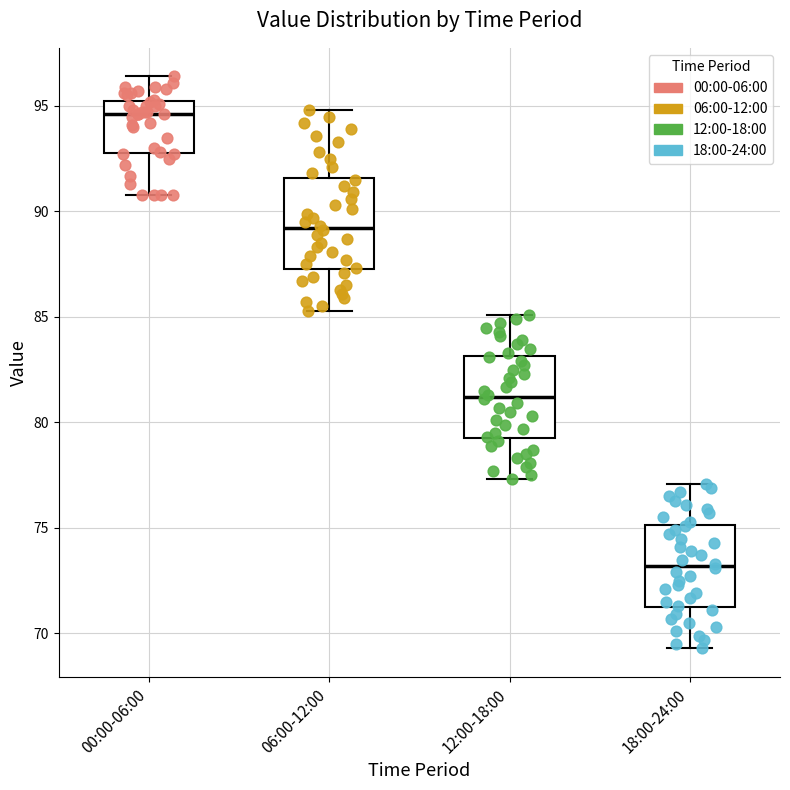

Where does the upper whisker of the box for 18:00-24:00 end on the y-axis? The values are not printed on the chart, so give them approximately, as read against the axis.

77.0